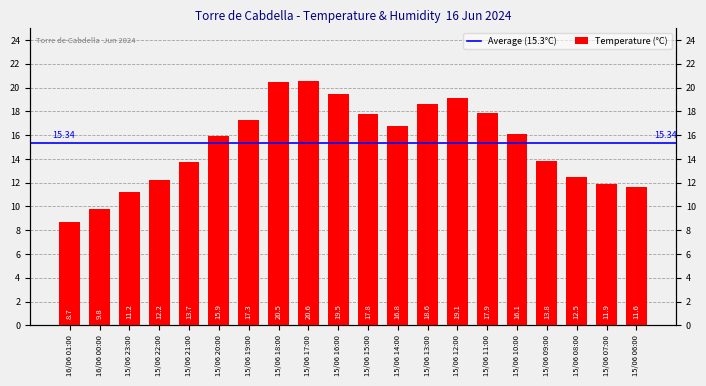

What is the minimum value shown in the chart?

8.7